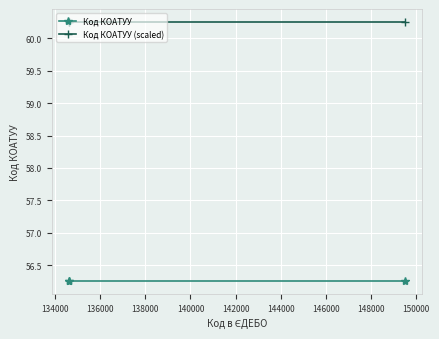

How many lines are shown in the chart?

2